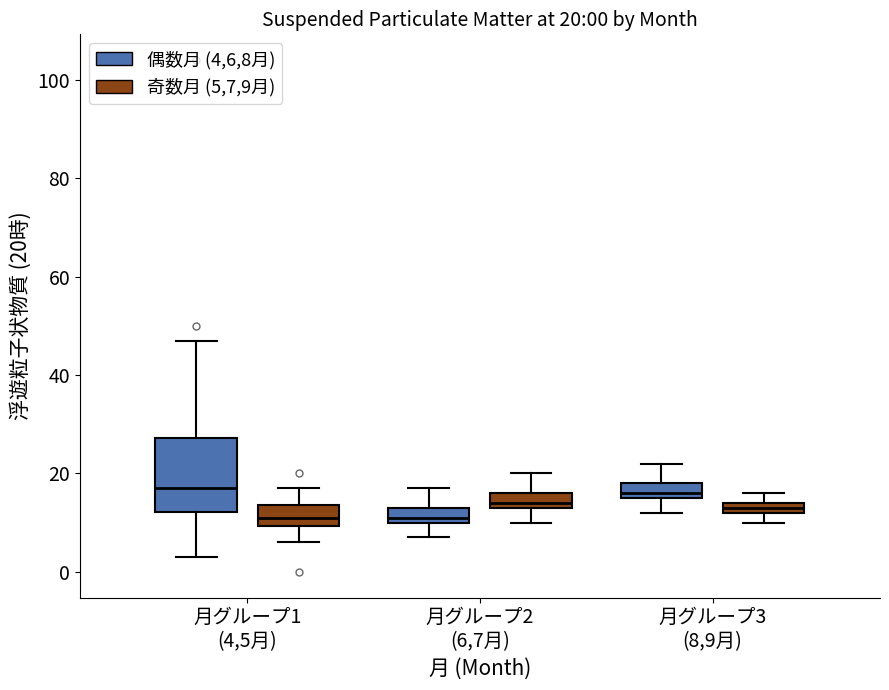

Which box is the tallest, from its lower edge to its upper edge?

月グループ1 (4,5月) (偶数月 (4,6,8月))